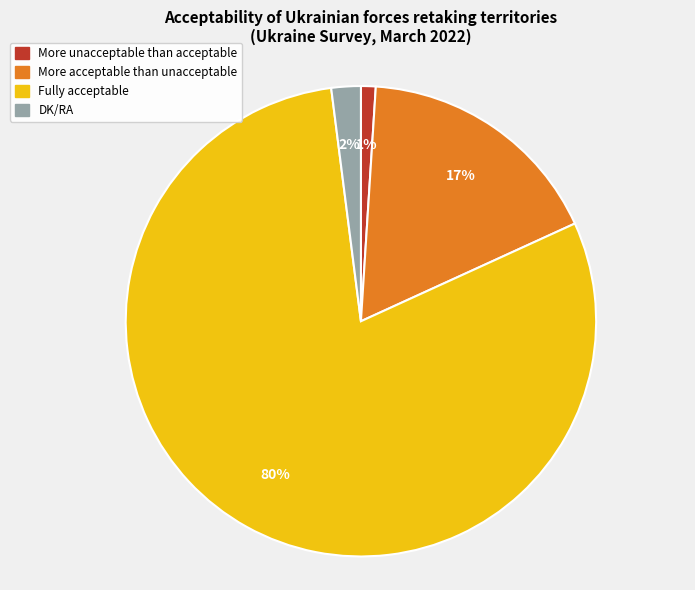

Is there a majority slice in this chart?

Yes